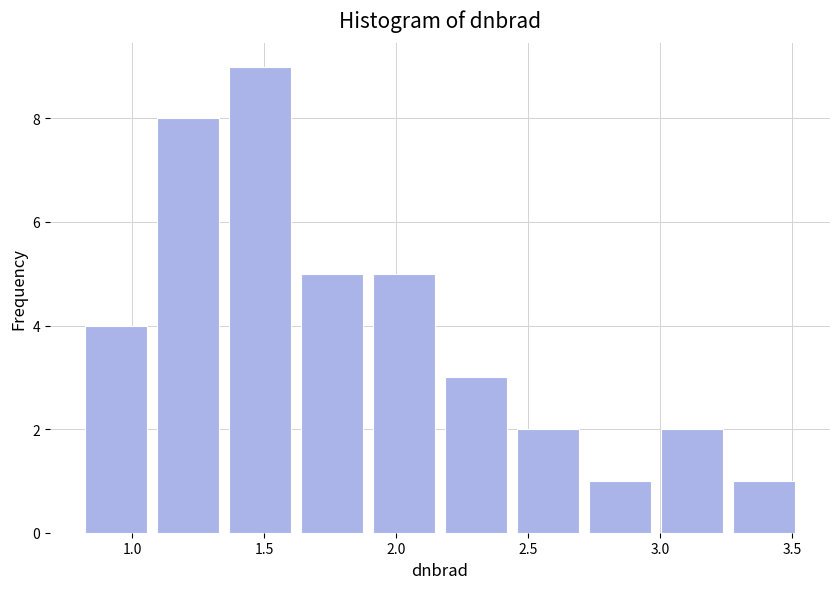

Which range on the x-axis has the tallest bar?

1.35 to 1.60